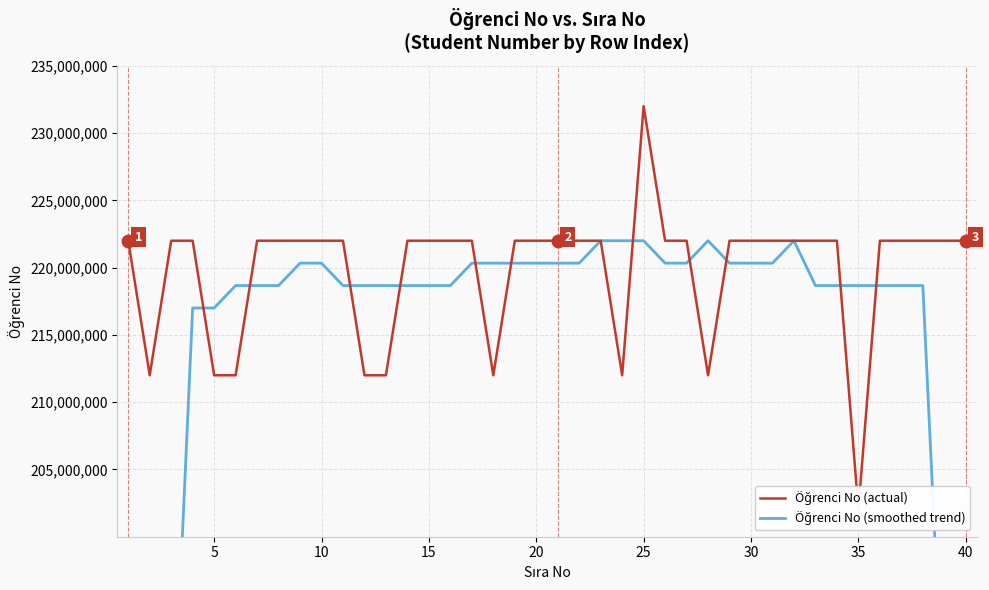

What are all the series names shown in the legend?

Öğrenci No (actual), Öğrenci No (smoothed trend)